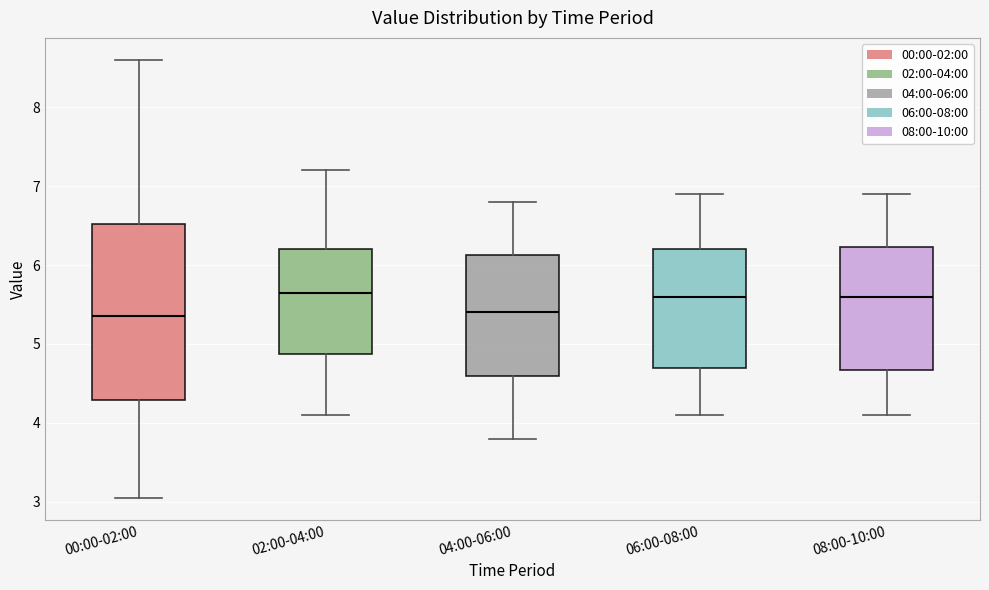

Reading left to right, read every box against the y-axis: the position of its median line, the range the box covers, and the ends of its whiskers. The values are not printed on the chart, so give them approximately, as read against the axis.

00:00-02:00: median 5.4, box 4.3 to 6.5, whiskers 3.1 to 8.6
02:00-04:00: median 5.7, box 4.9 to 6.2, whiskers 4.1 to 7.2
04:00-06:00: median 5.4, box 4.6 to 6.1, whiskers 3.8 to 6.8
06:00-08:00: median 5.6, box 4.7 to 6.2, whiskers 4.1 to 6.9
08:00-10:00: median 5.6, box 4.7 to 6.2, whiskers 4.1 to 6.9